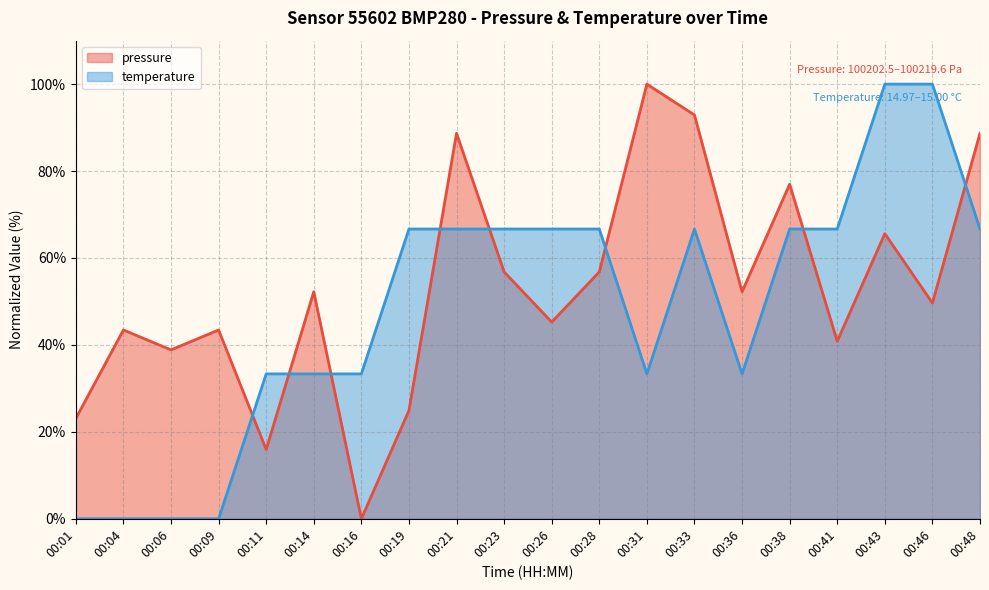

Which series has the largest total across all categories?

pressure